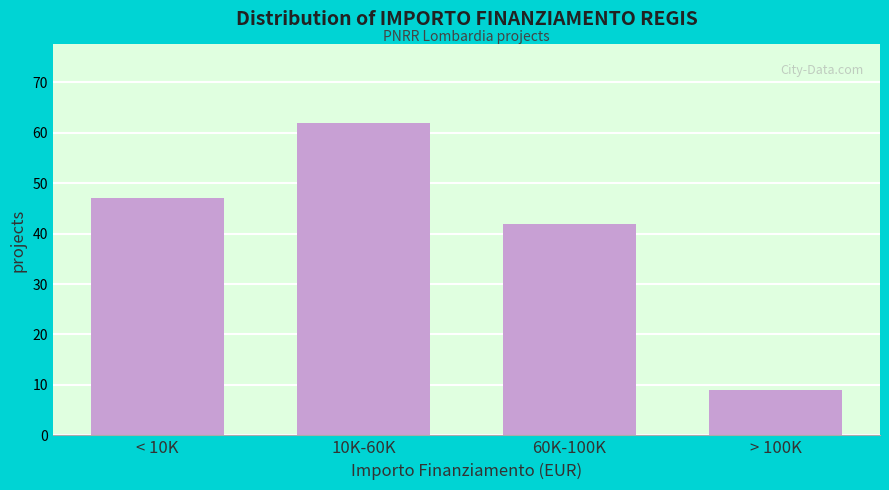

Reading left to right, extract all data points from this chart.

47	62	42	9